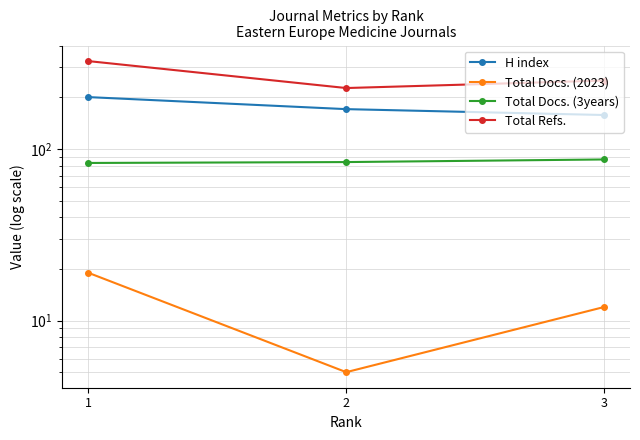

What is the value of the H index point at the 3rd from the left?

158